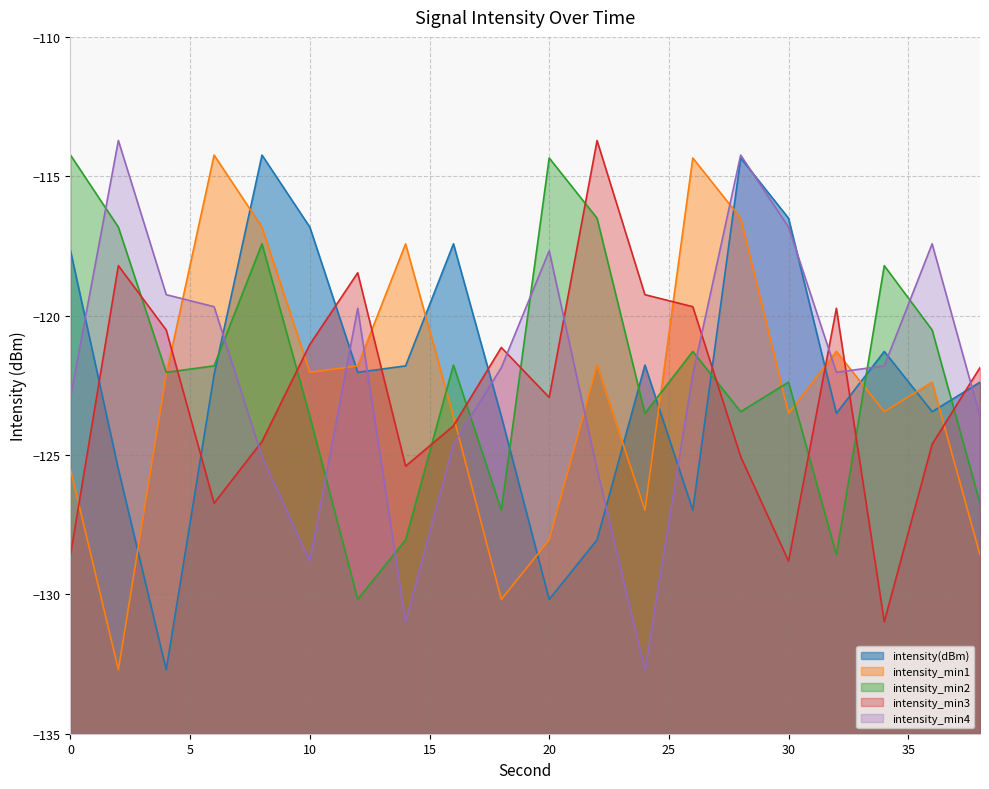

What is the total value across all series at 20?

-613.2